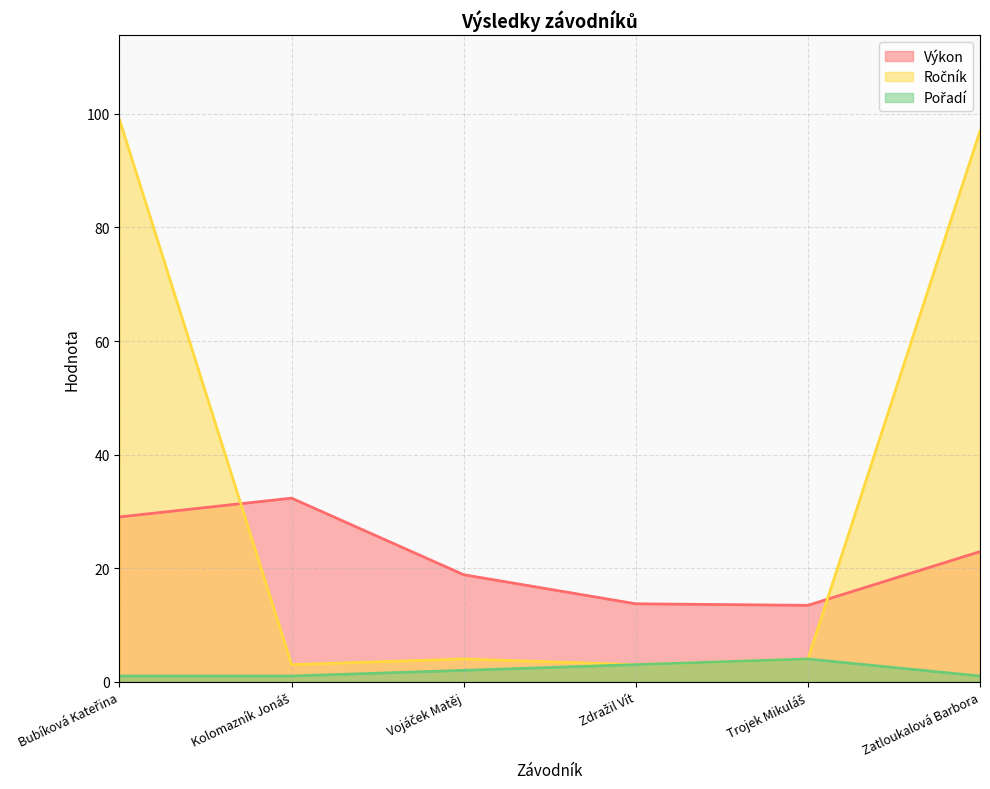

How many lines are shown in the chart?

3